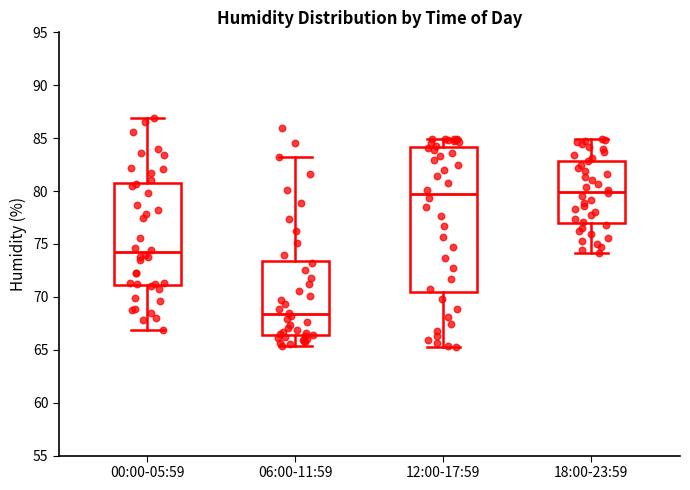

Reading left to right, transcribe this box plot: for each box, give where its median line is, the range the box spans, and where its two whiskers end, as read against the y-axis. The values are not printed on the chart, so give them approximately, as read against the axis.

00:00-05:59: median 74.0, box 71.0 to 81.0, whiskers 67.0 to 87.0
06:00-11:59: median 68.5, box 66.5 to 73.5, whiskers 65.5 to 83.0
12:00-17:59: median 79.5, box 70.5 to 84.0, whiskers 65.5 to 85.0
18:00-23:59: median 80.0, box 77.0 to 83.0, whiskers 74.0 to 85.0